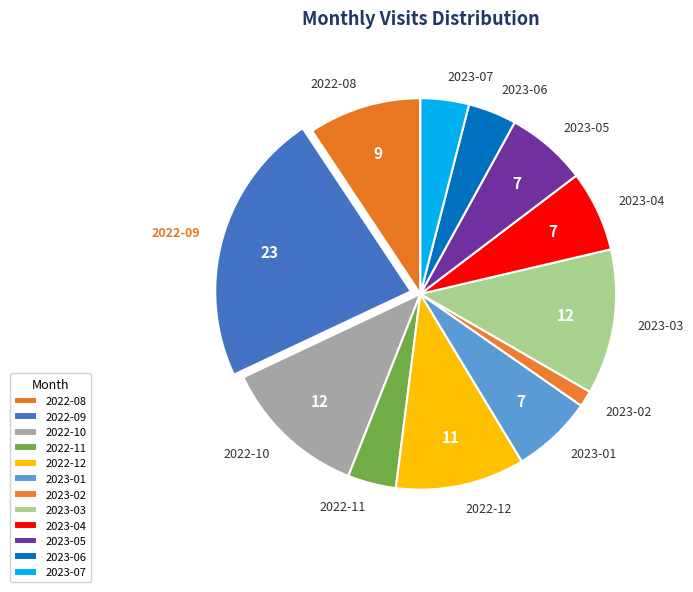

Between 2023-06 and 2023-02, which is larger?

2023-06